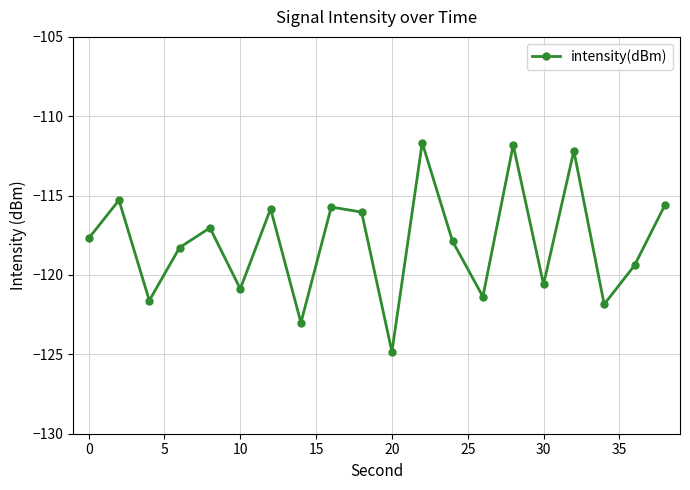

How many data points does each series have?

20